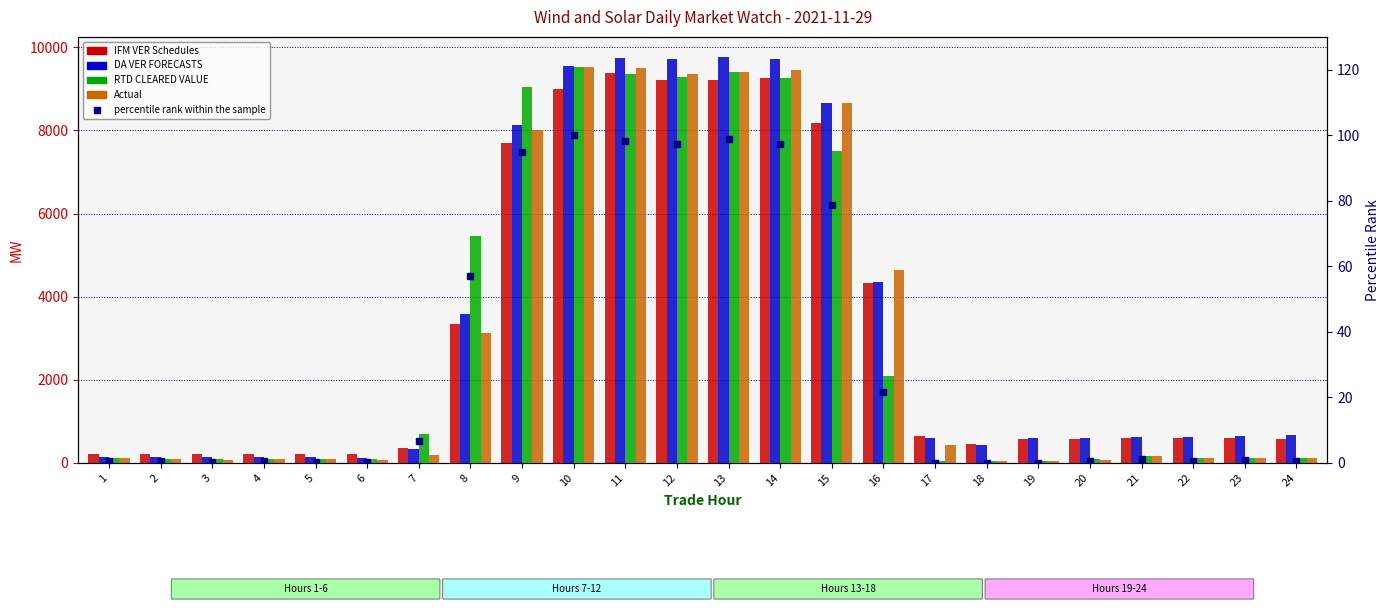

How many data points does each series have?

24